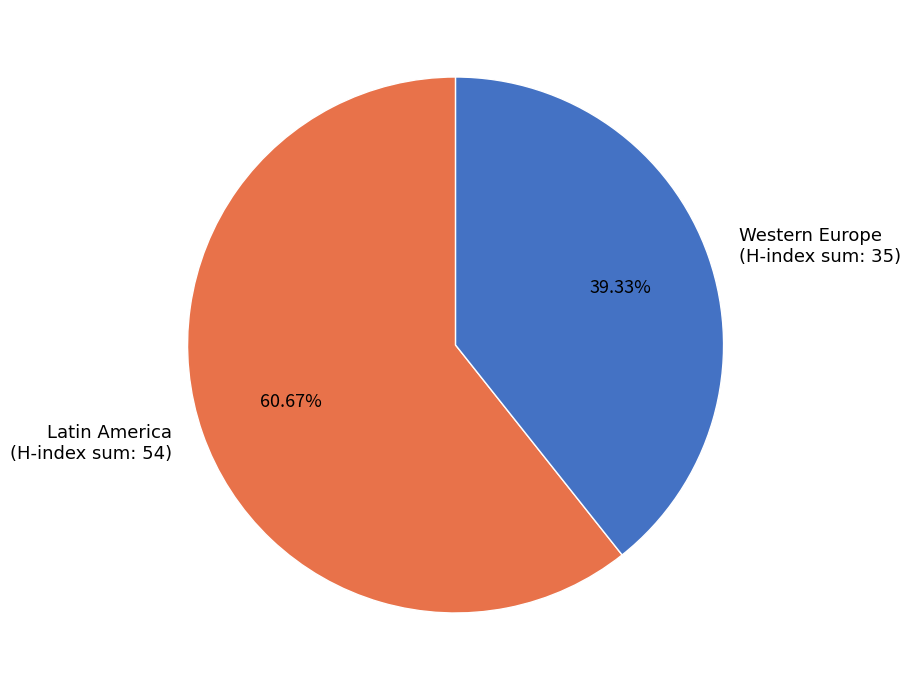

Which has a higher value, Latin America (H-index sum: 54) or Western Europe (H-index sum: 35)?

Latin America (H-index sum: 54)